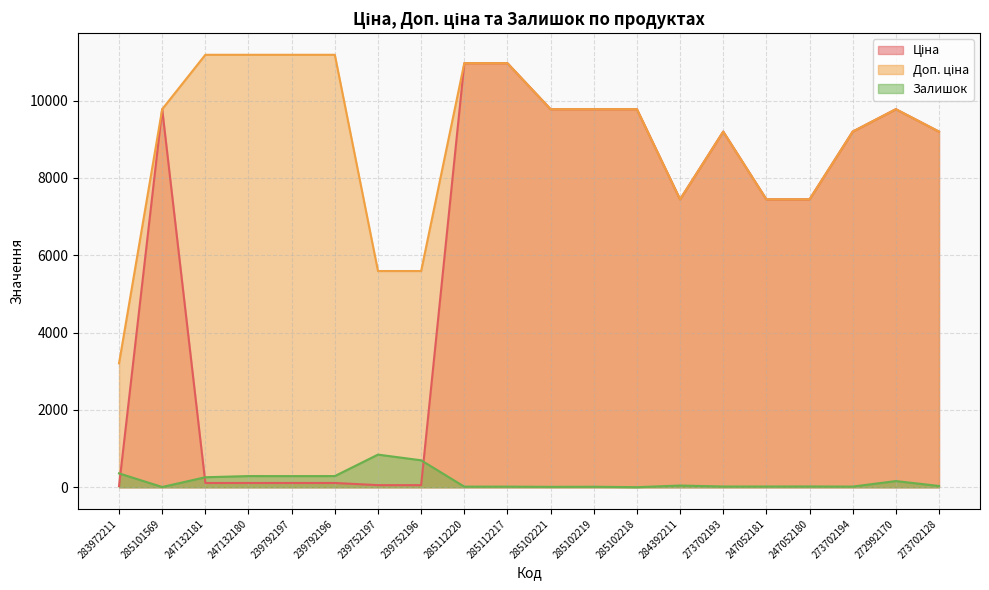

True or false: Залишок has a value of 6.8 at 273702194.

False